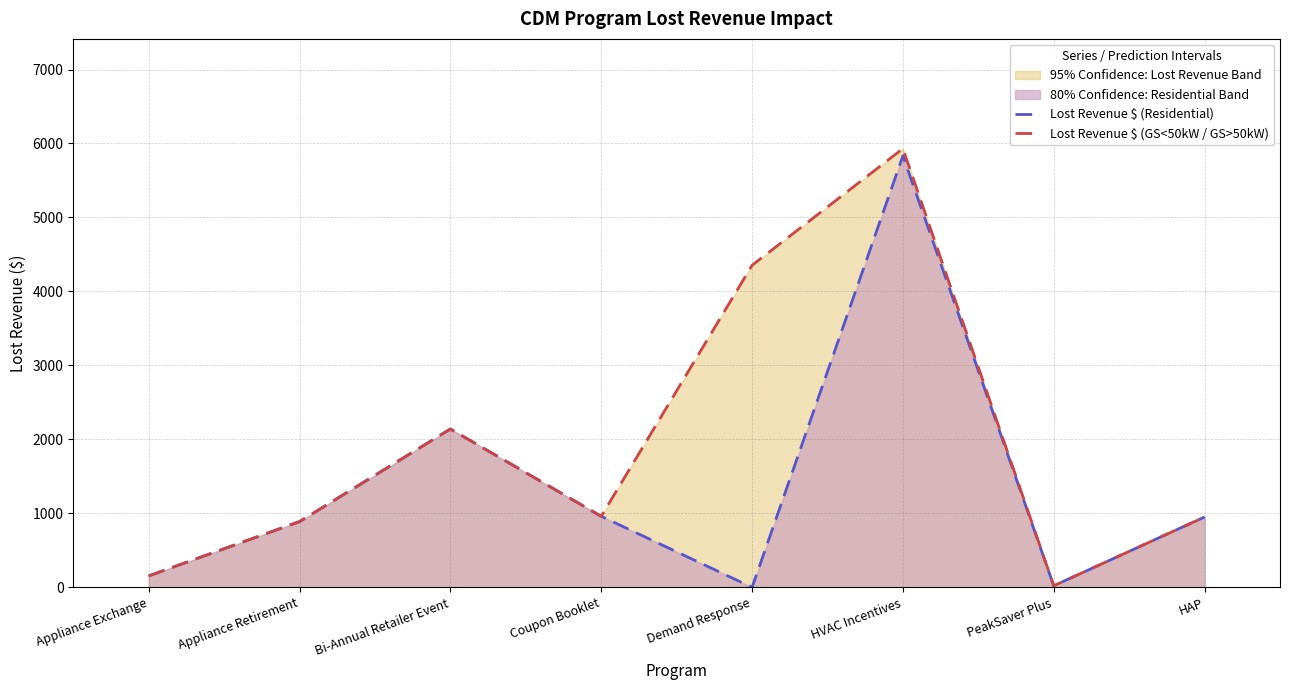

What is the difference between the Lost Revenue $ (GS<50kW / GS>50kW) values at Appliance Retirement and PeakSaver Plus?

867.5